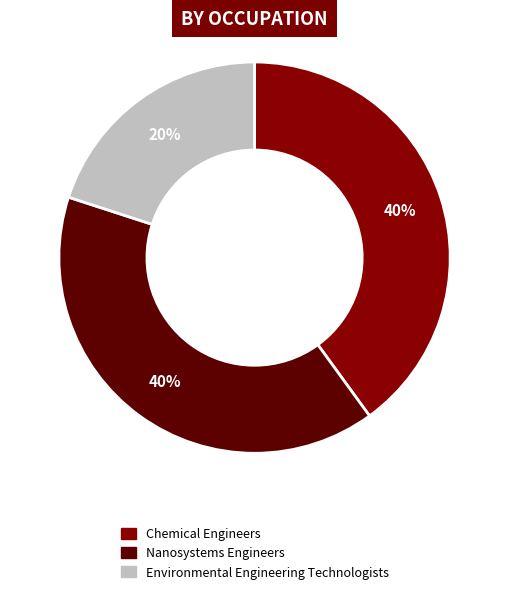

How many slices are in this pie chart?

3